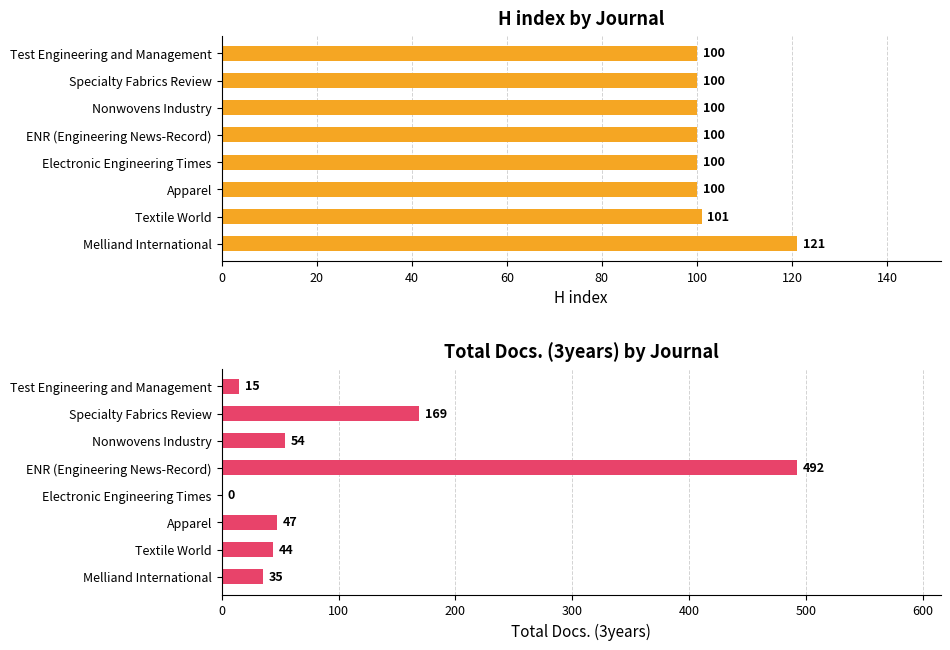

Which series changed the most between Apparel and Specialty Fabrics Review?

Total Docs. (3years)